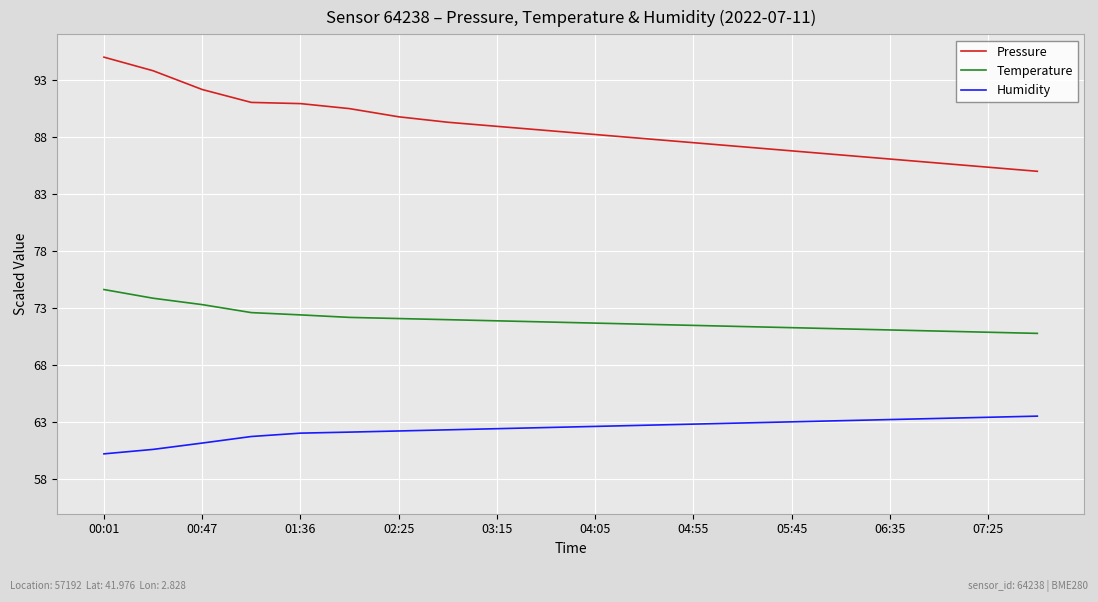

Which series has the largest total across all categories?

Pressure